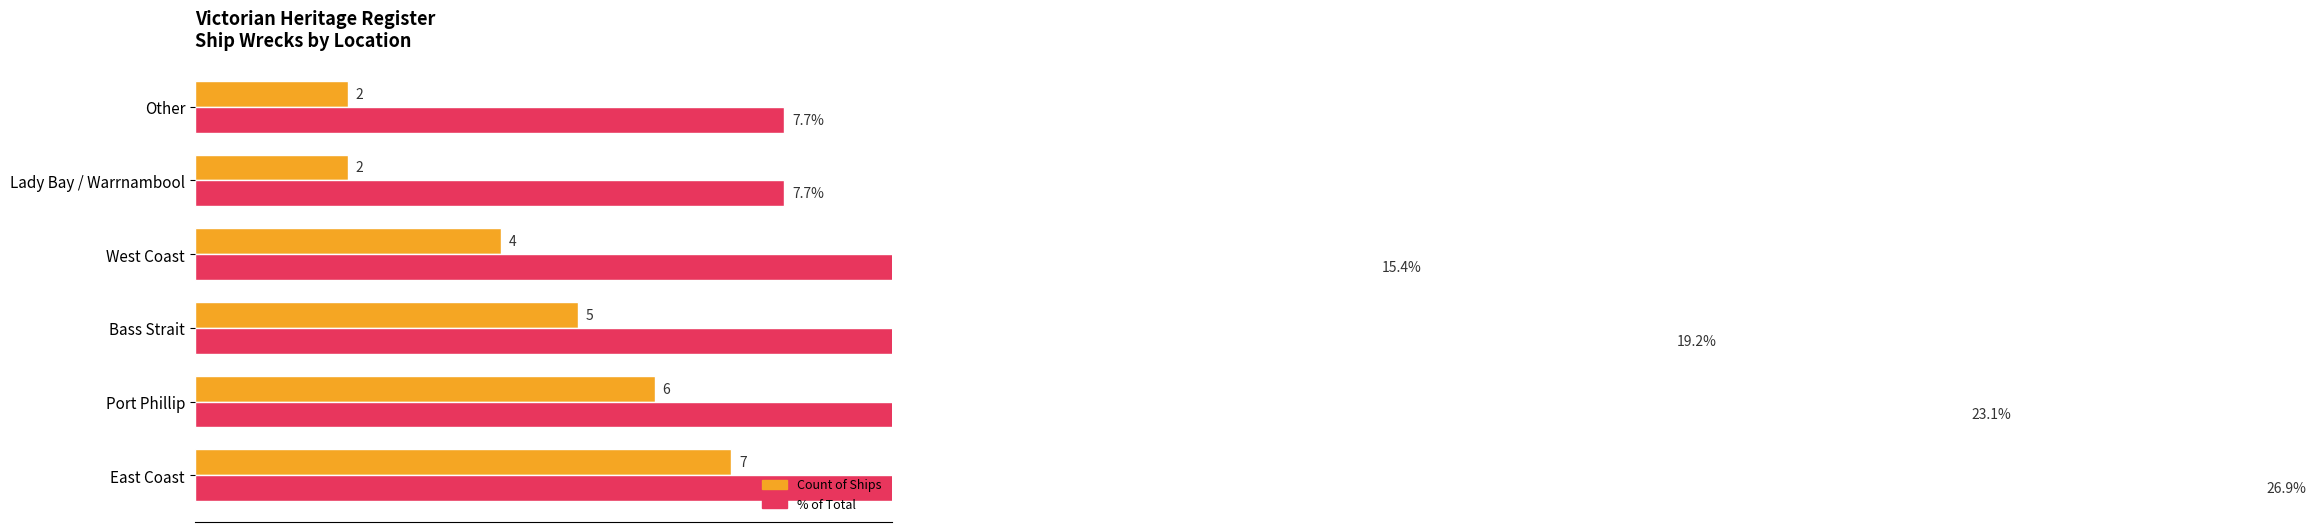

What is the value of the % of Total bar at the 2nd from the left?

23.1